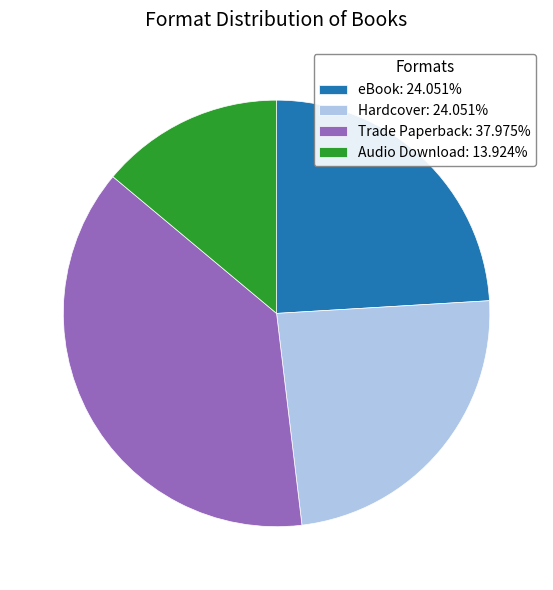

Which has a higher value, Hardcover or Trade Paperback?

Trade Paperback